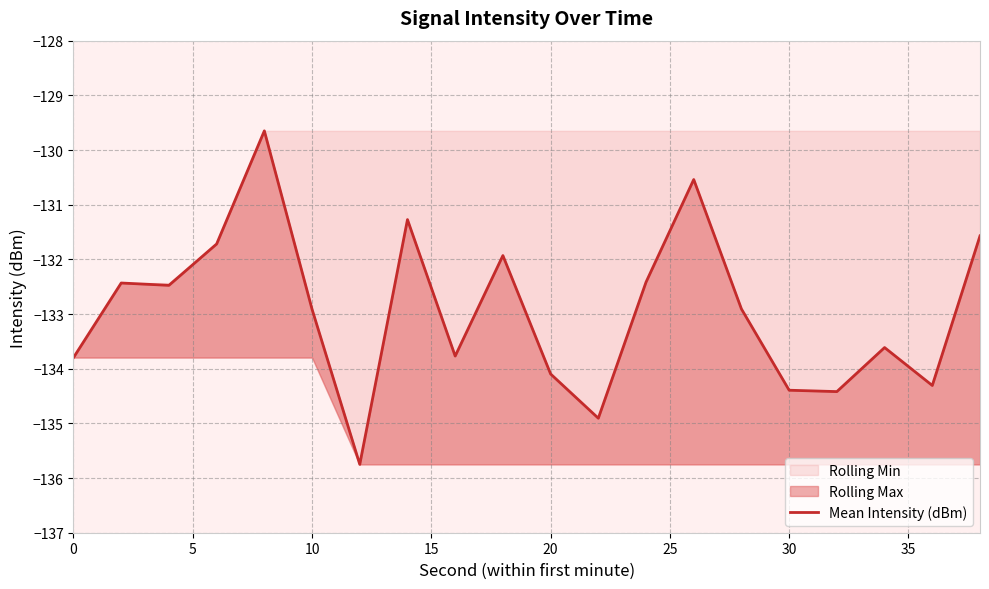

What is the smallest value displayed?

-135.8